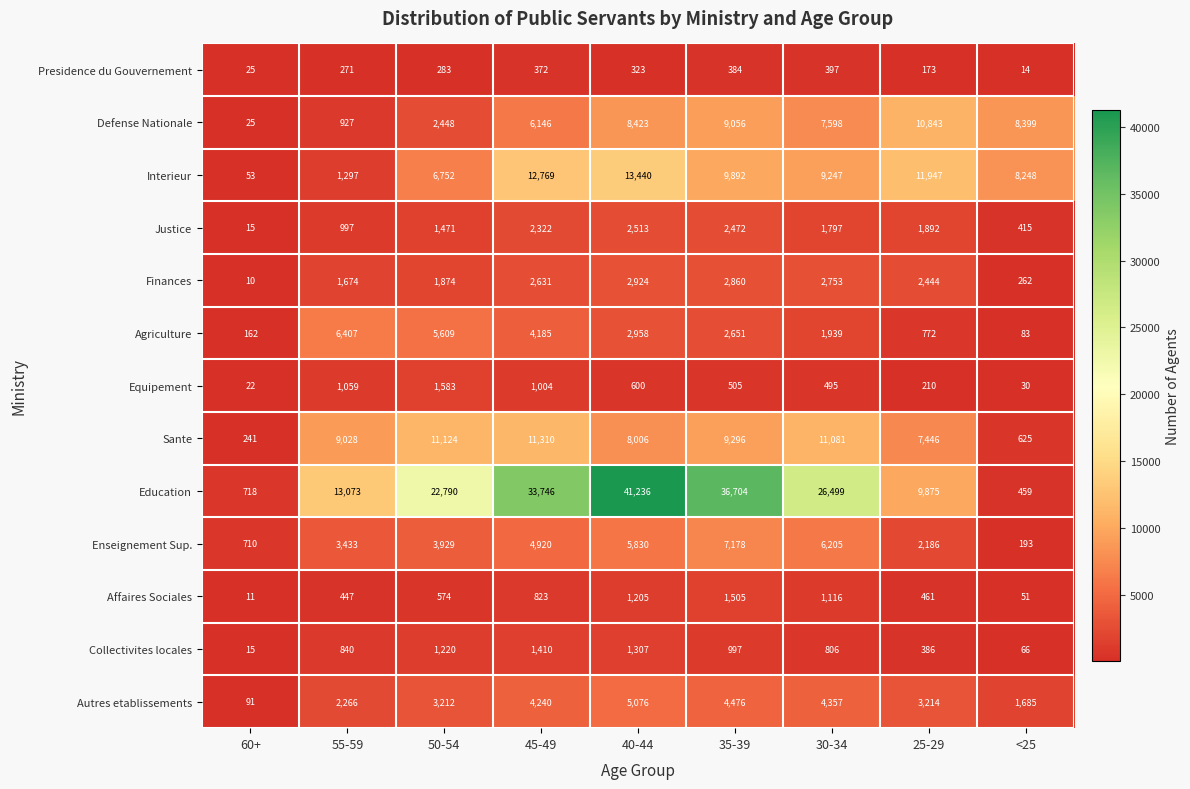

List the series in order of their peak value, highest first.

Education, Interieur, Sante, Defense Nationale, Enseignement Sup., Agriculture, Autres etablissements, Finances, Justice, Equipement, Affaires Sociales, Collectivites locales, Presidence du Gouvernement